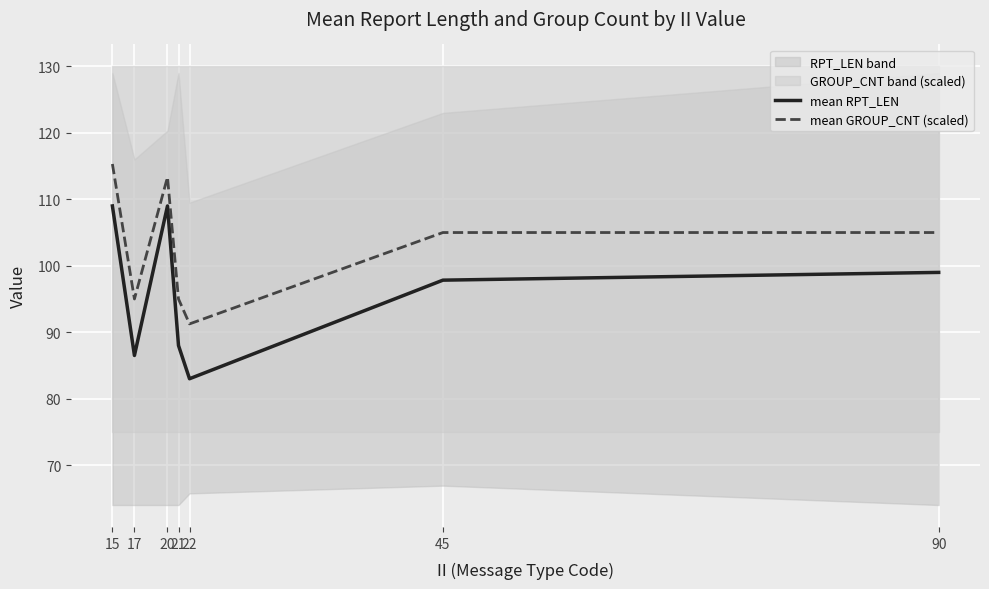

How many data points in mean RPT_LEN are less than 97?

3